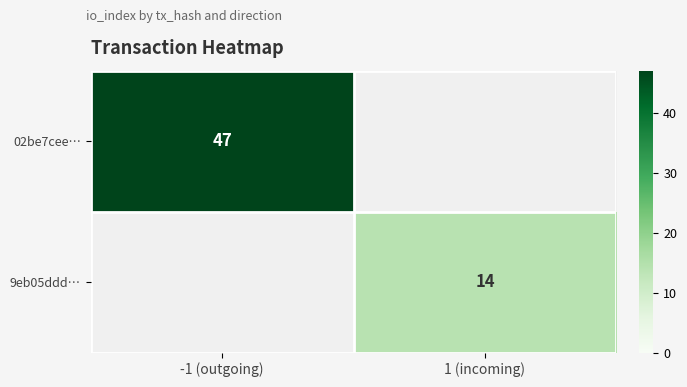

True or false: 9eb05ddd… has a value of 14 at 1 (incoming).

True